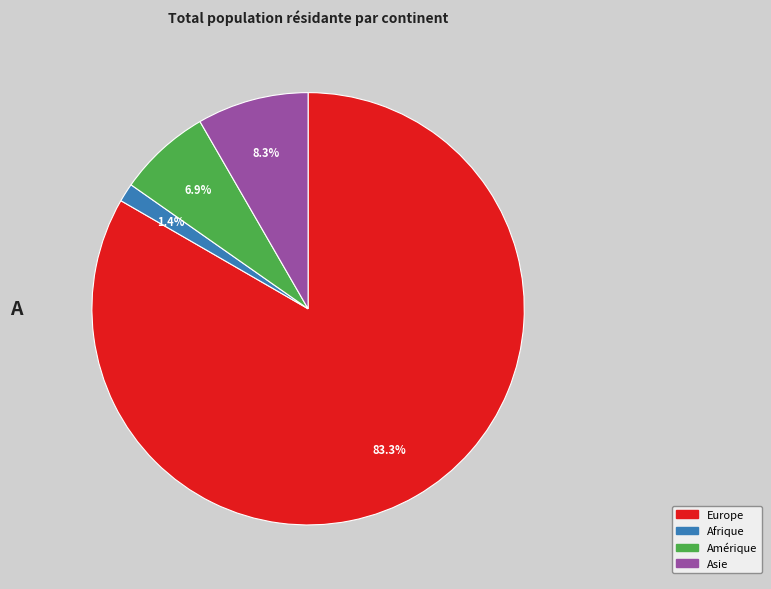

Is there any slice that represents more than half of the pie?

Yes